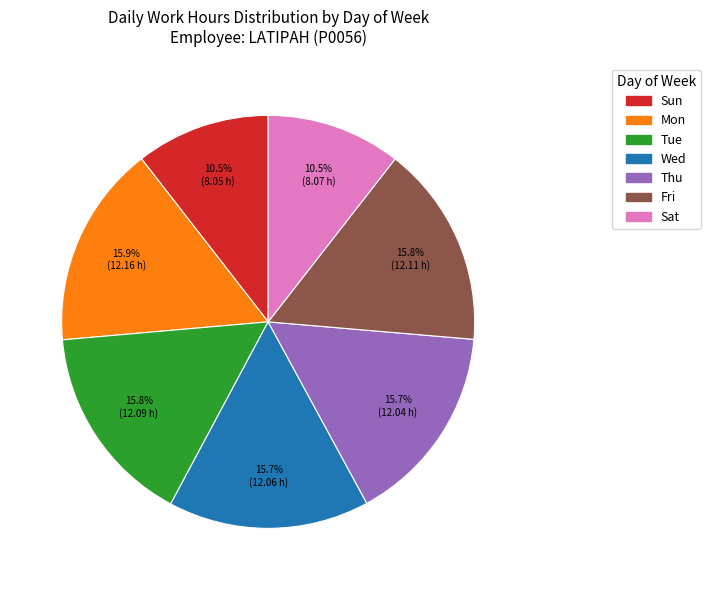

What is the ratio of the value at Sat to the value at Mon?

0.7